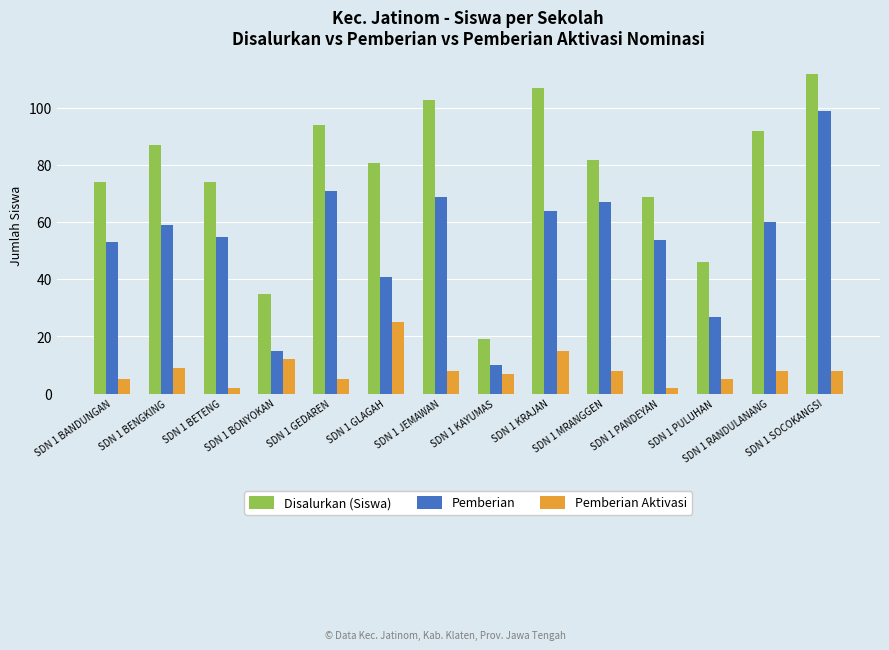

Which category has the highest value across all series?

SDN 1 SOCOKANGSI